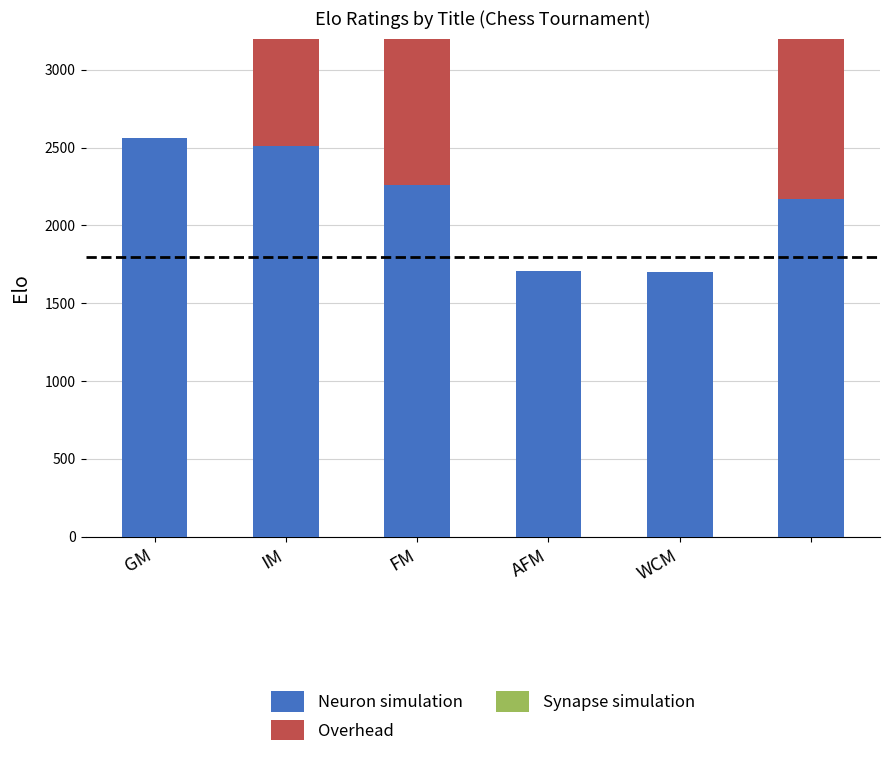

At GM, list the series in order from smallest to largest.

Overhead, Synapse simulation, Neuron simulation